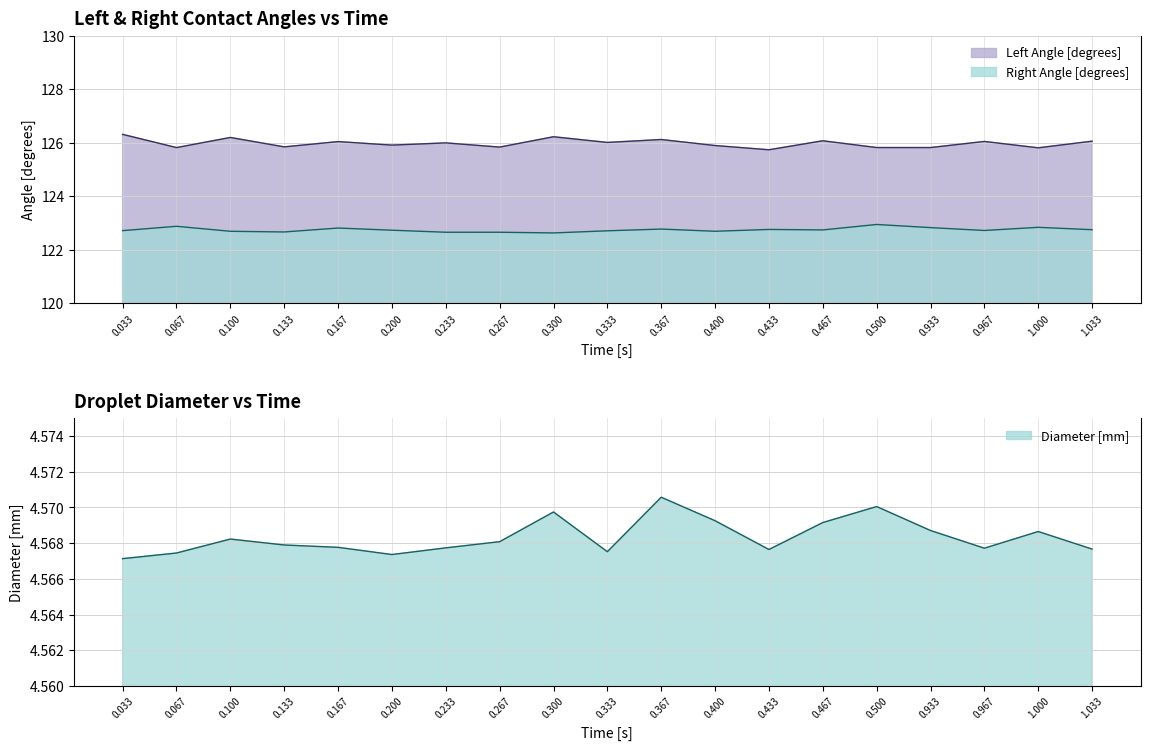

The Right Angle [degrees] series shows 122.7 at 0.467. True or false?

True